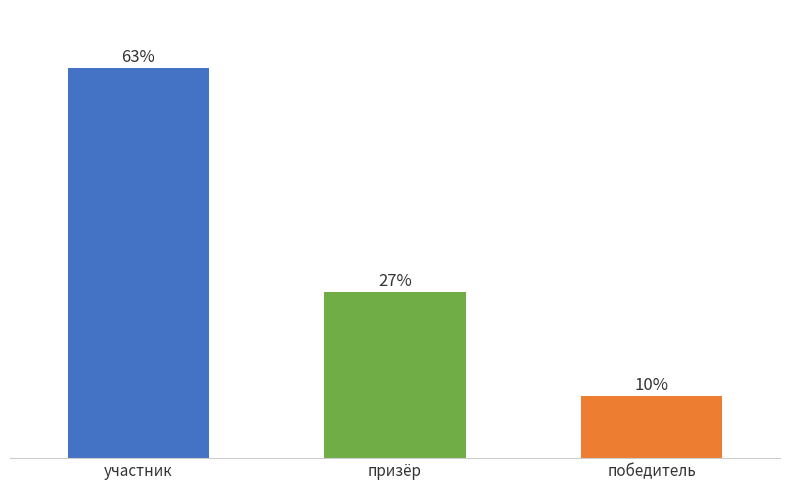

What position from the left is призёр?

2